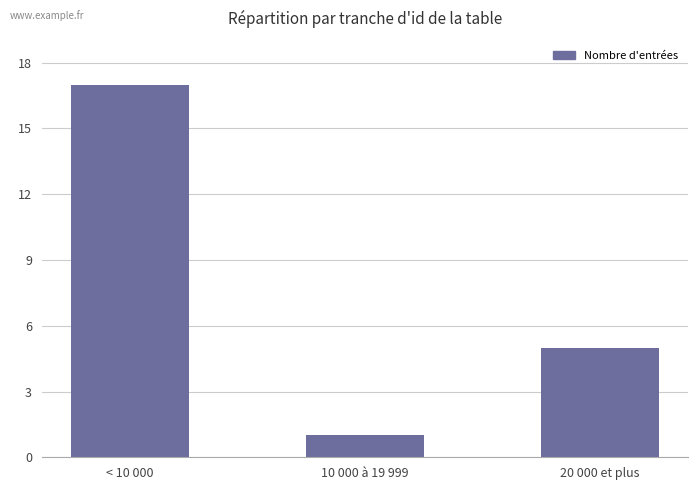

At which category does the chart reach its peak across all series?

< 10 000